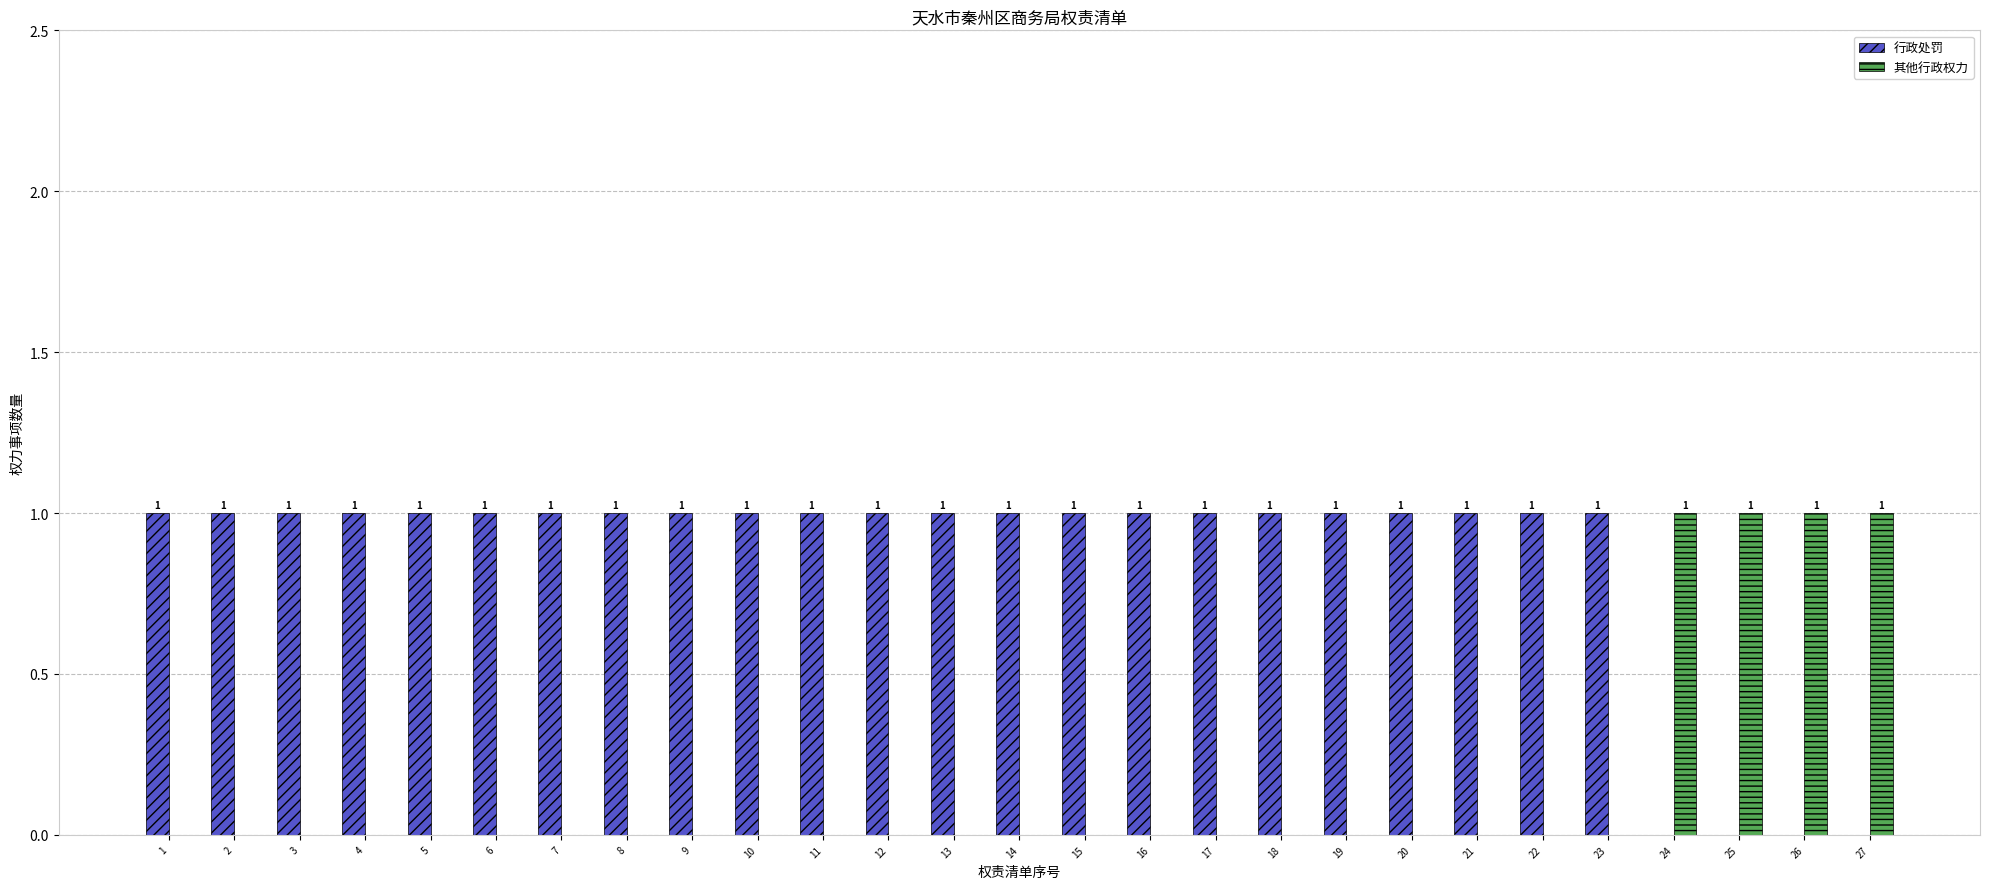

Is it true that 行政处罚 equals 1 at 25?

False